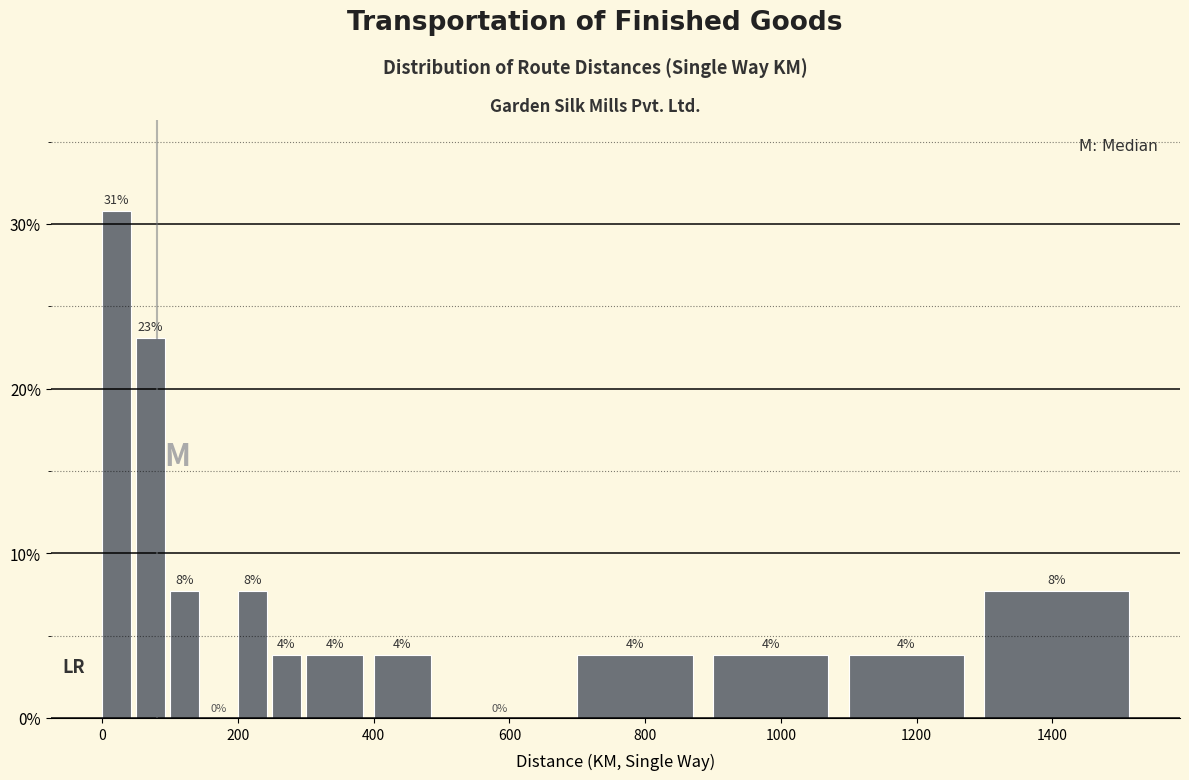

Around what value on the x-axis is the tallest bar? Give the approximate position of its centre, as read against the axis.

20